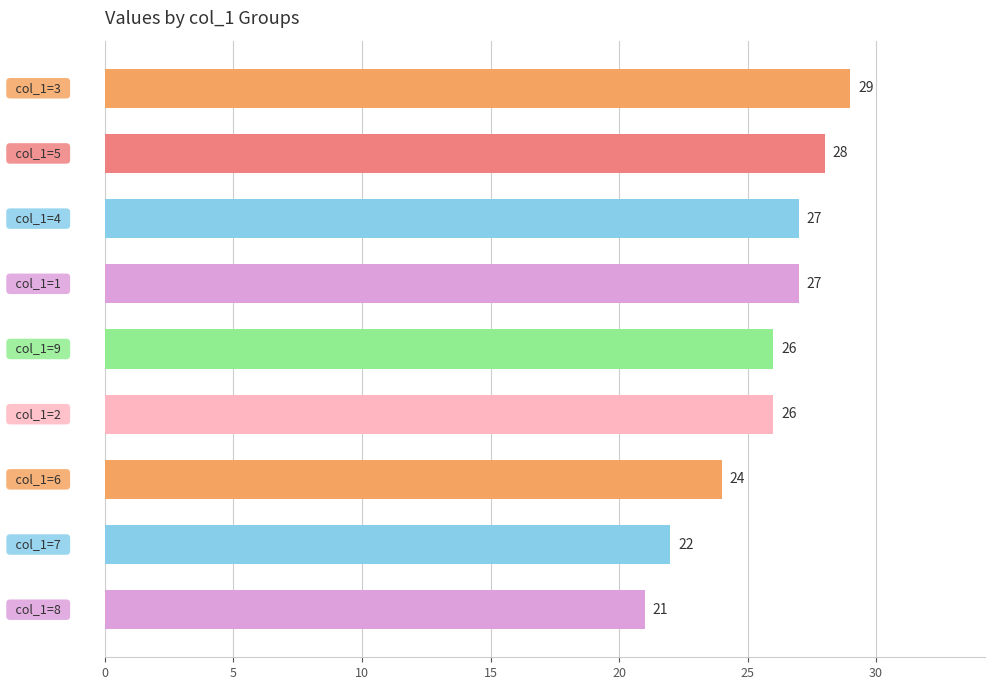

Count the values in the range 24 to 27.

5